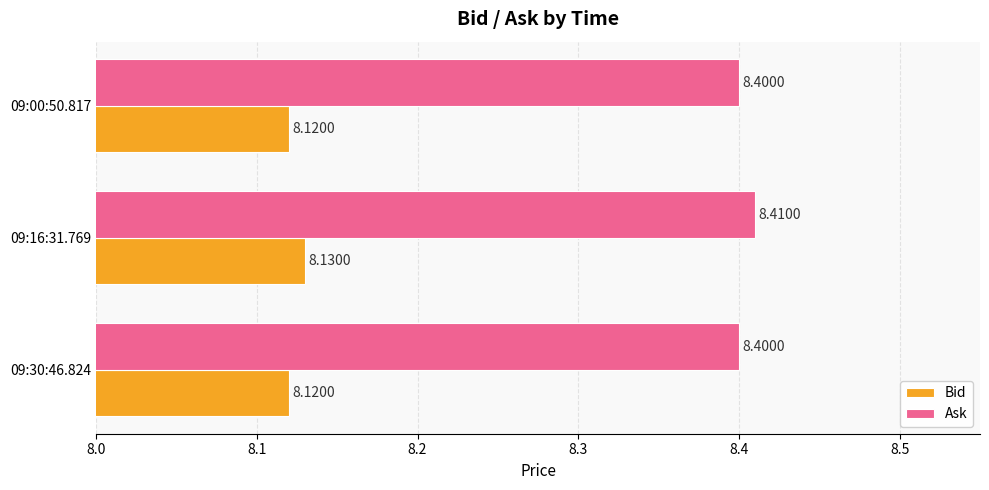

What is the difference between the highest and lowest values at 09:16:31.769?

0.3